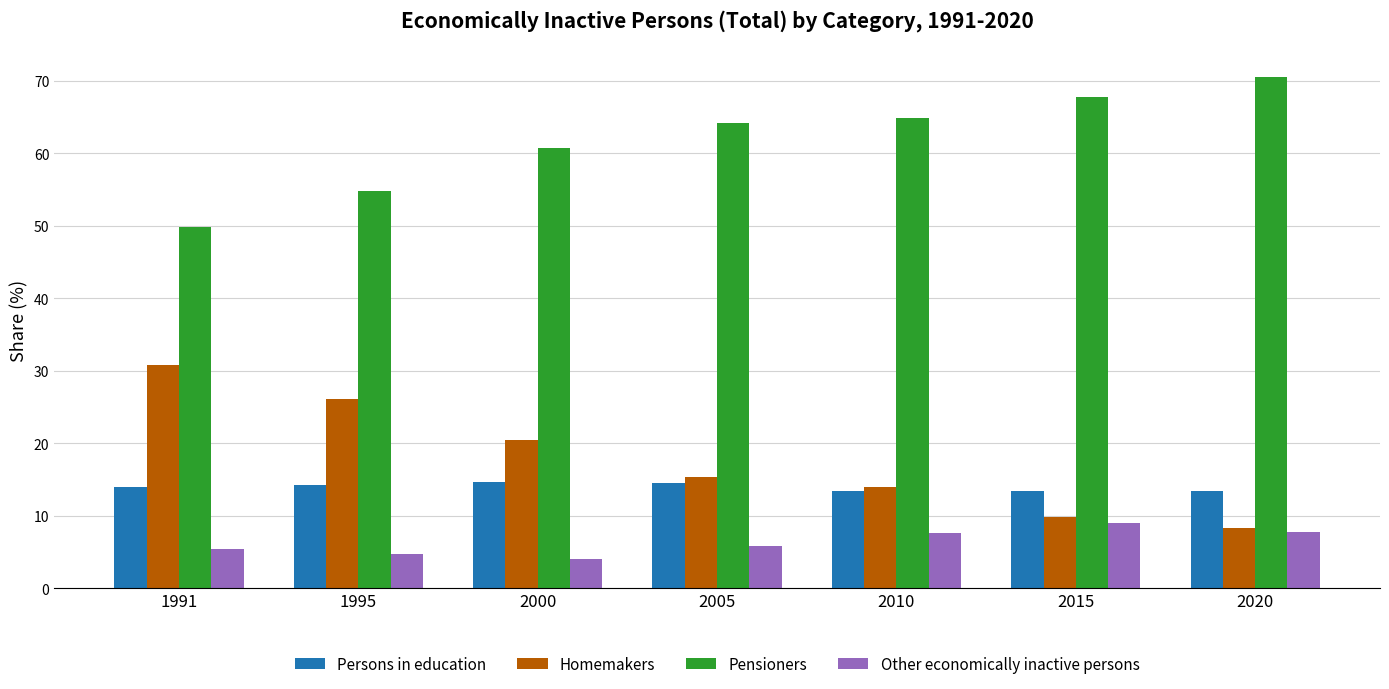

What is the minimum value for Homemakers?

8.3